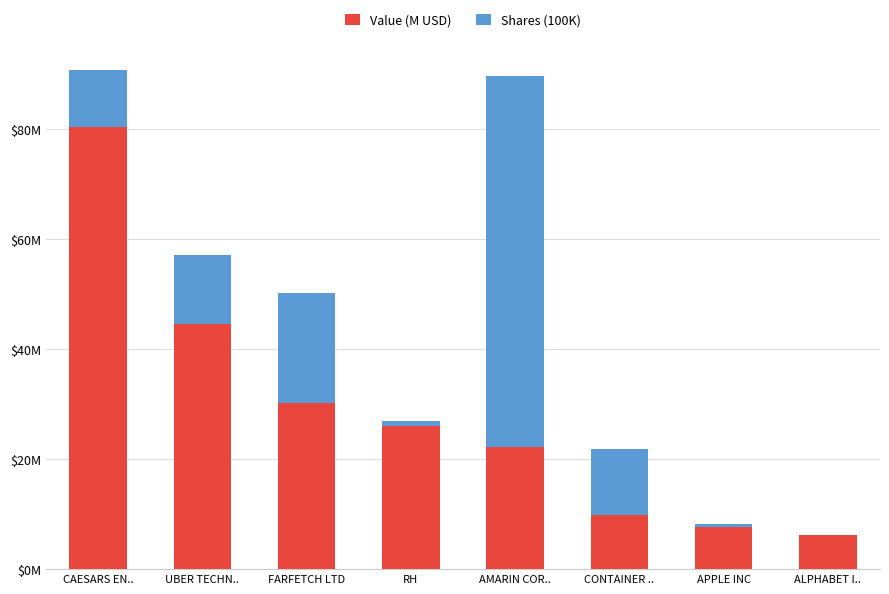

Is it true that Shares (100K) equals 119.7 at AMARIN COR..?

False